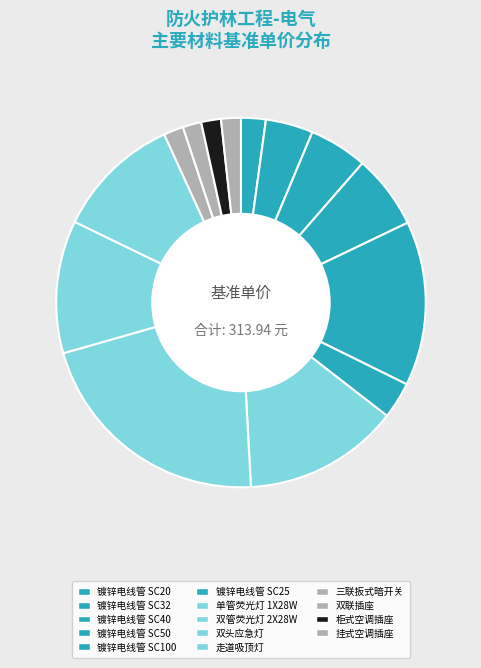

How many segments does this pie chart have?

14